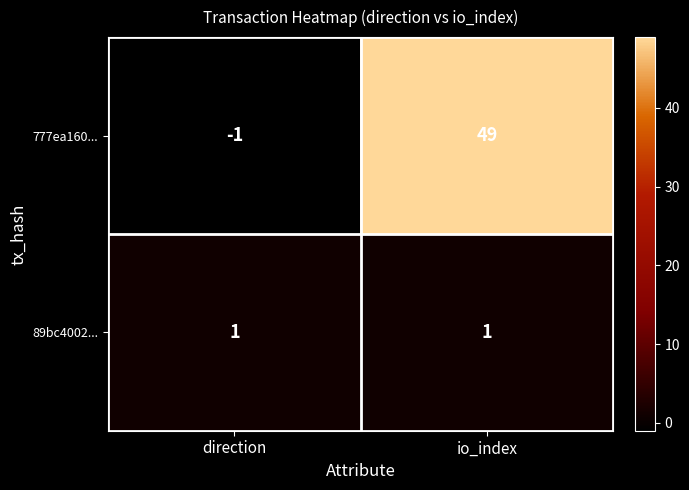

Between direction and io_index, which series saw the biggest shift?

777ea160...